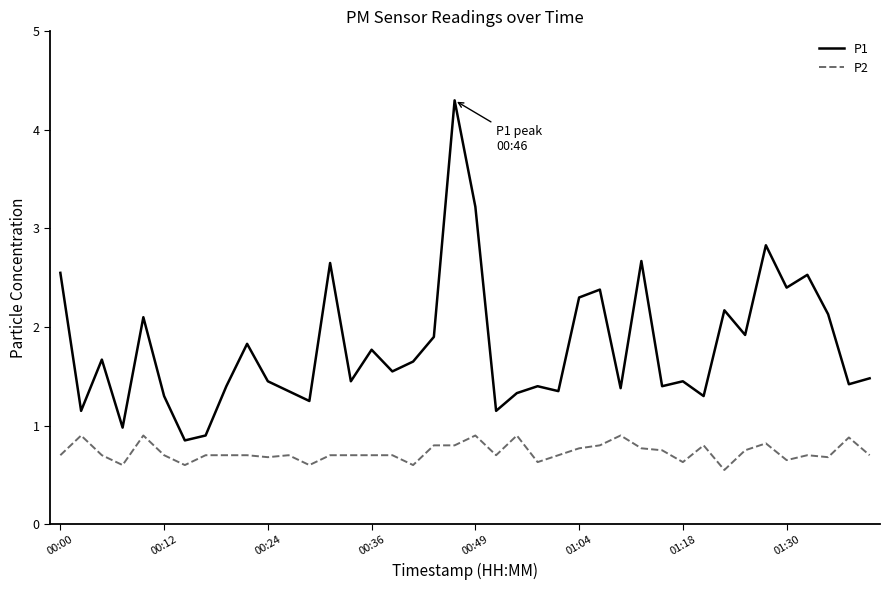

What is the greatest value displayed?

4.3